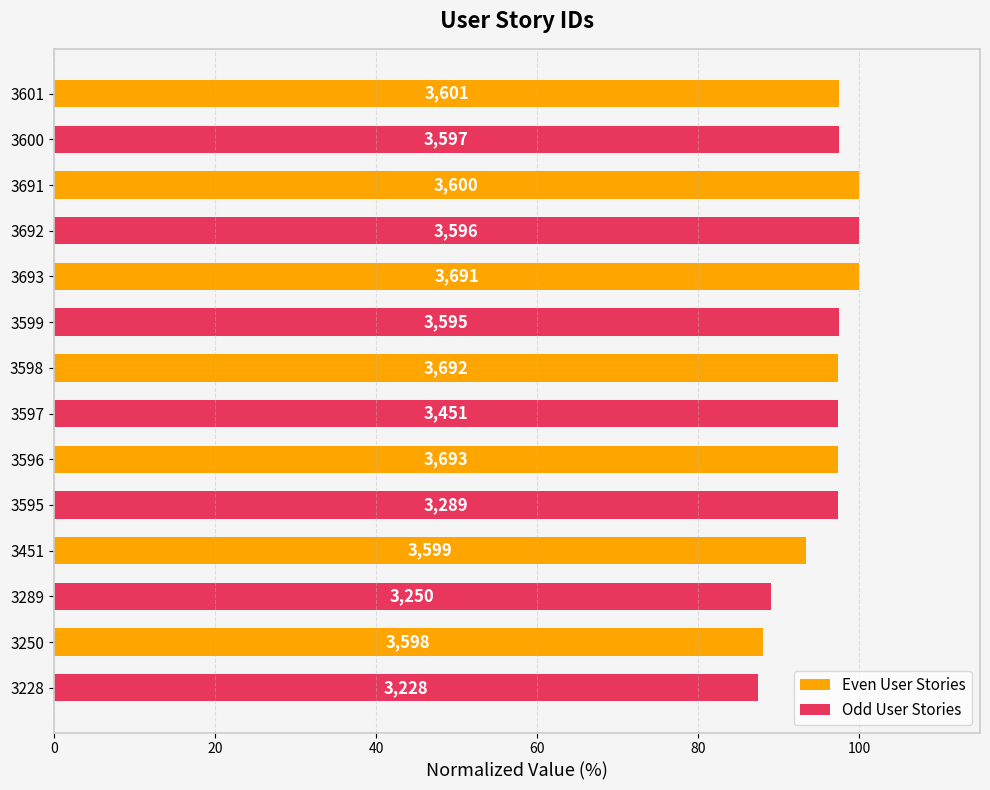

What are all the series names shown in the legend?

Even User Stories, Odd User Stories